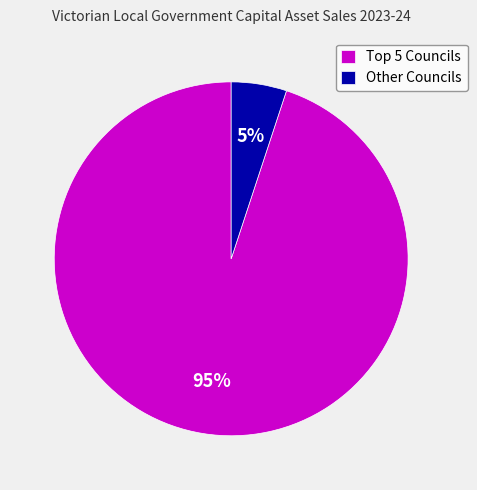

Count the number of slices in the pie.

2